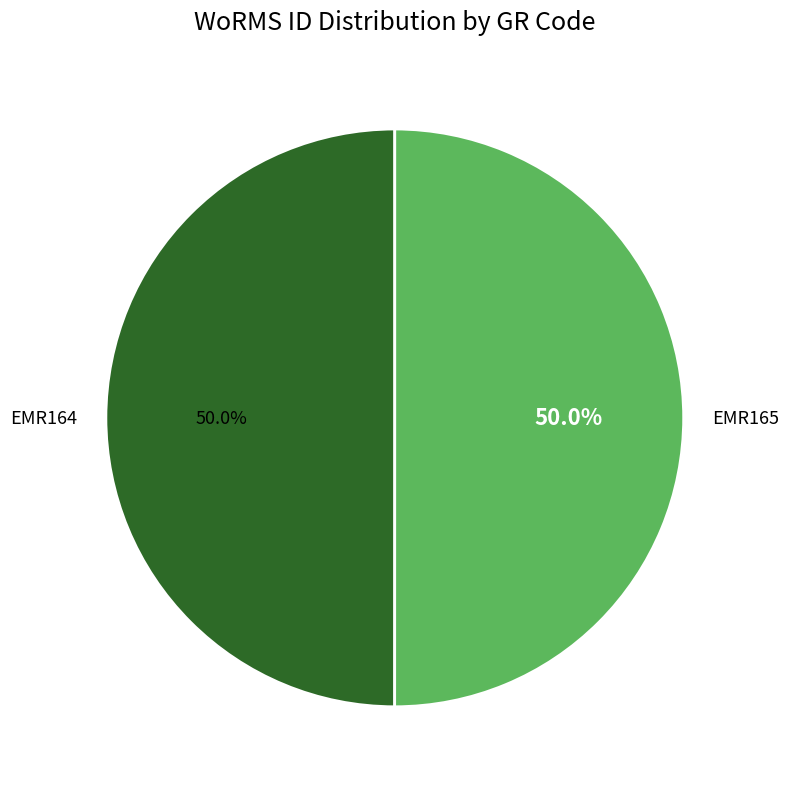

Approximately how many times larger is the value at EMR164 compared to EMR165?

1.0